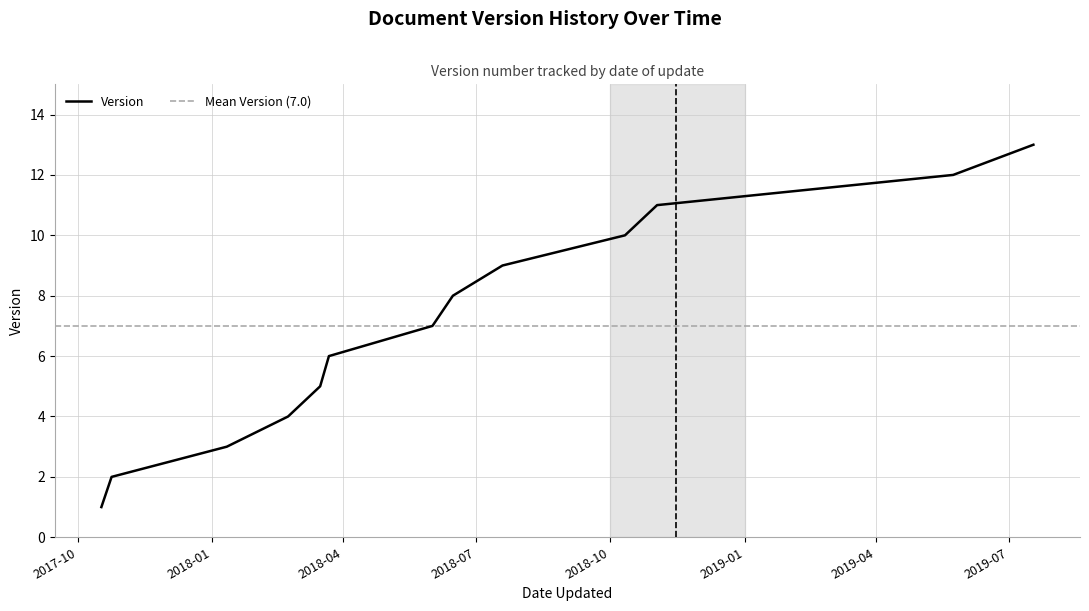

What is the minimum value shown in the chart?

1